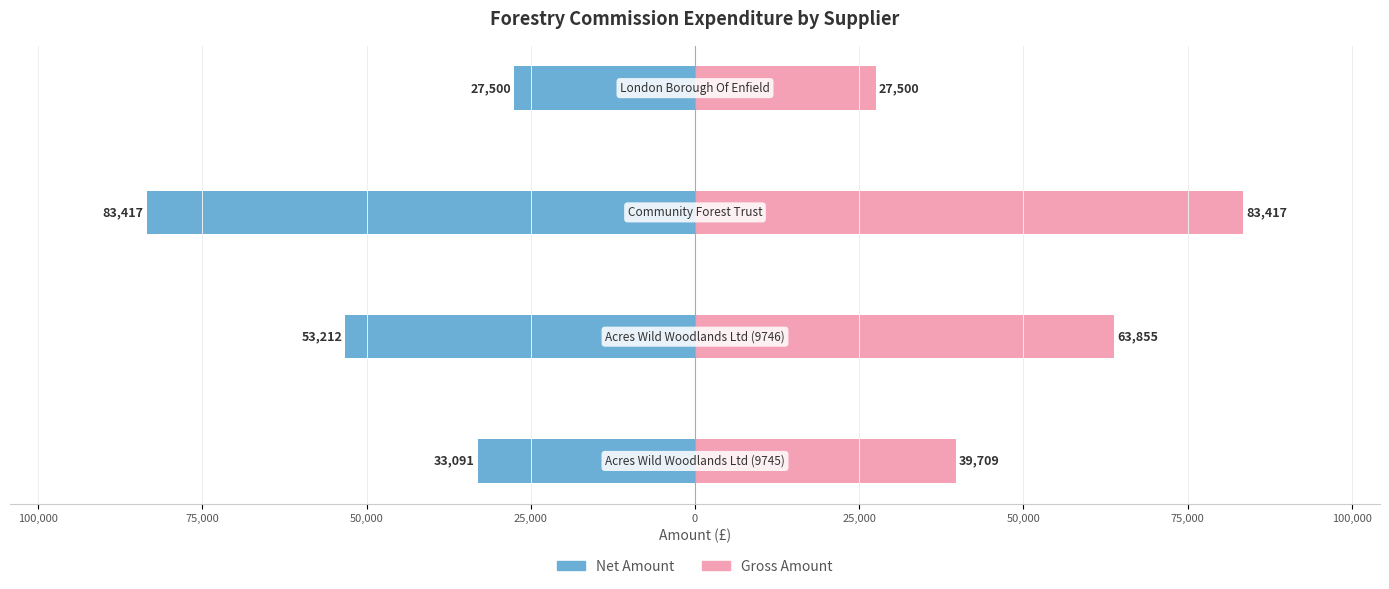

Reading left to right, transcribe all the data shown in this chart.

Net Amount: 125,000=-33090.9	100,000=-53212.1	75,000=-83417.4	50,000=-27500.0
Gross Amount: 125,000=39709.1	100,000=63854.6	75,000=83417.4	50,000=27500.0